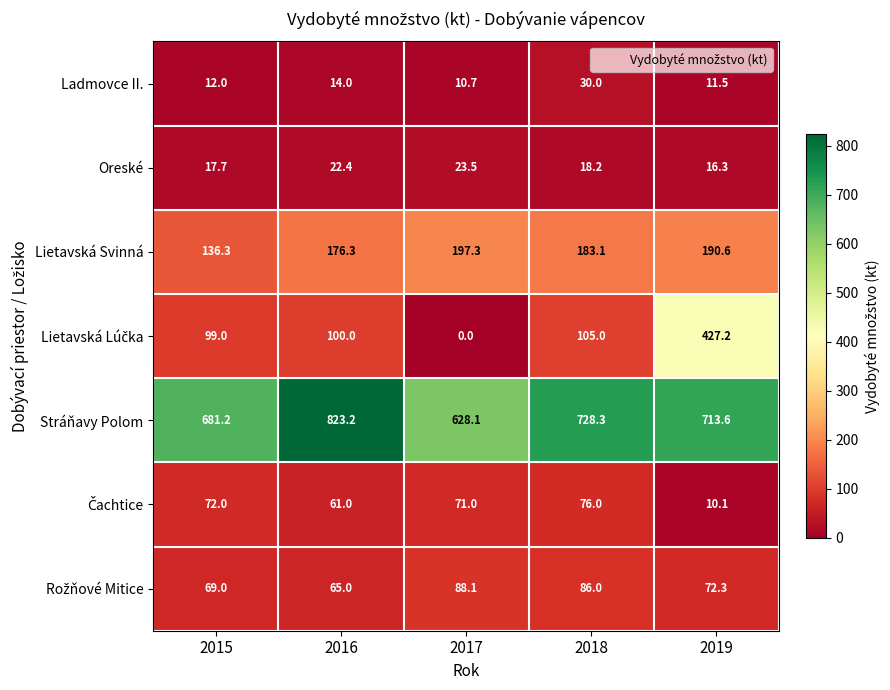

At how many categories does at least one series exceed 413?

5